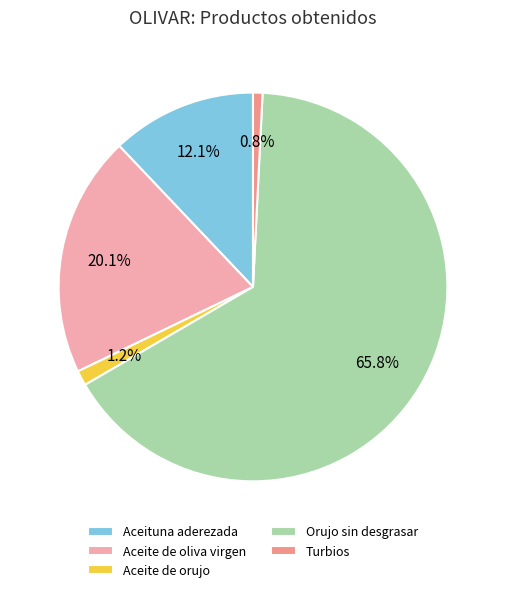

How many slices are in this pie chart?

5